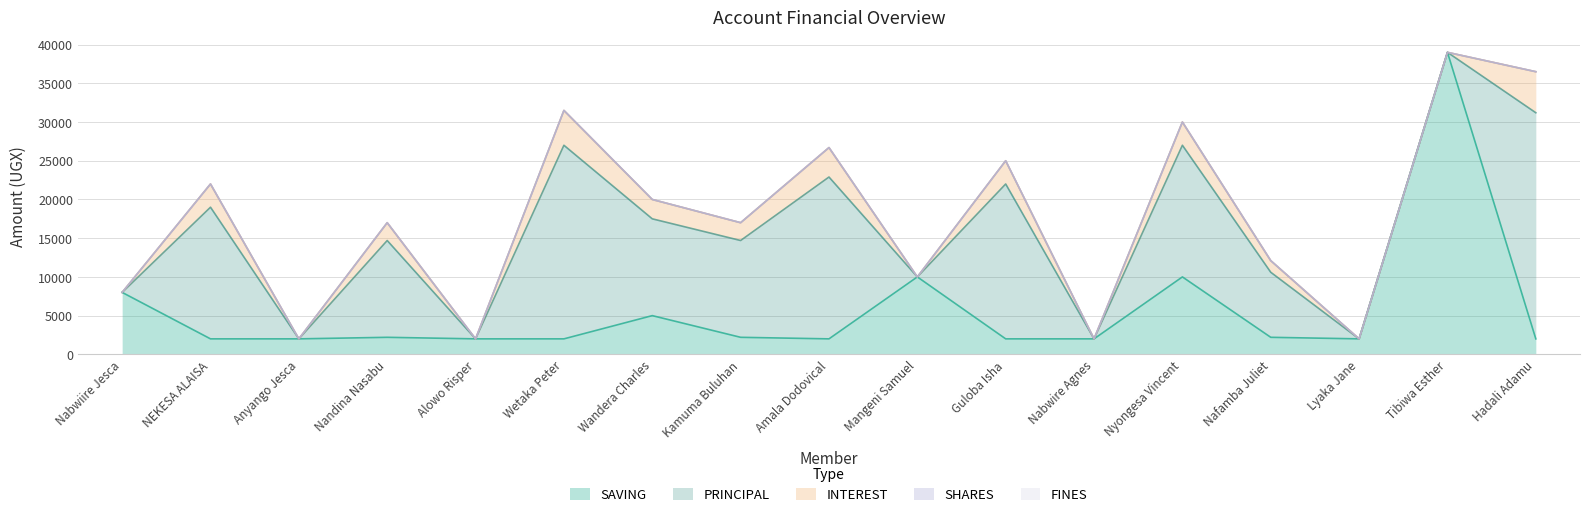

At which label is FINES closest to 0?

Nabwiire Jesca